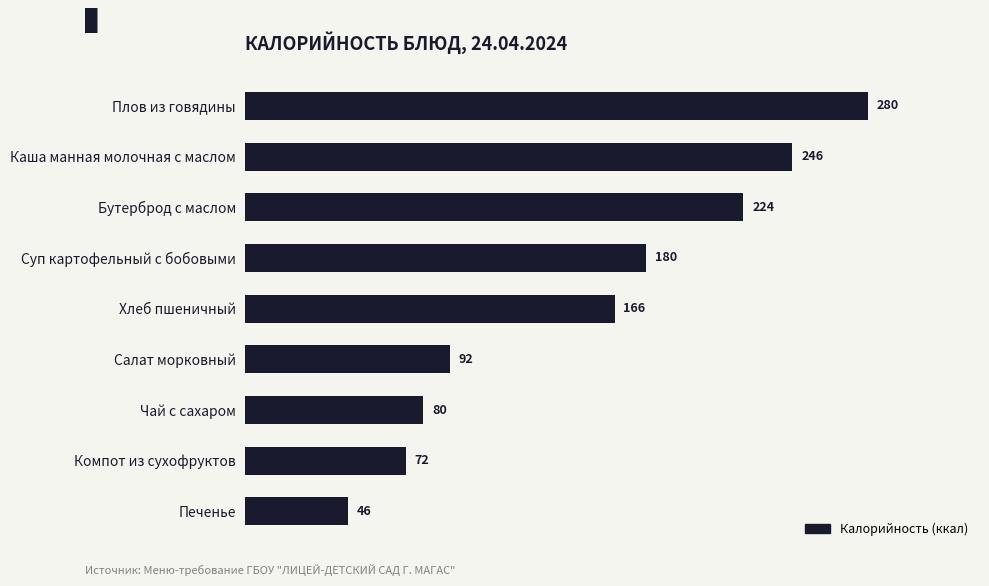

How many values are below 166?

4